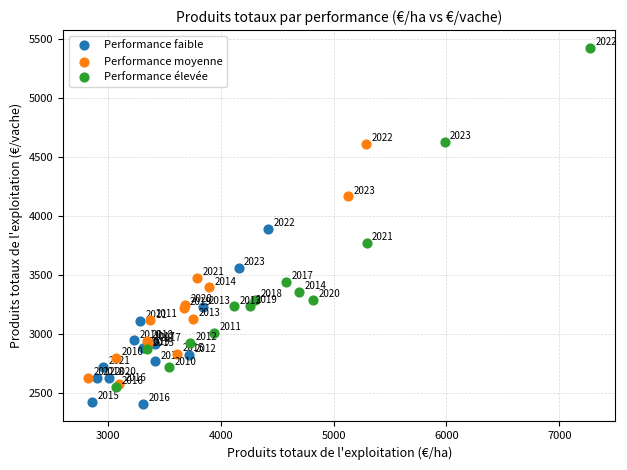

Which series contains the highest Y value?

Performance élevée